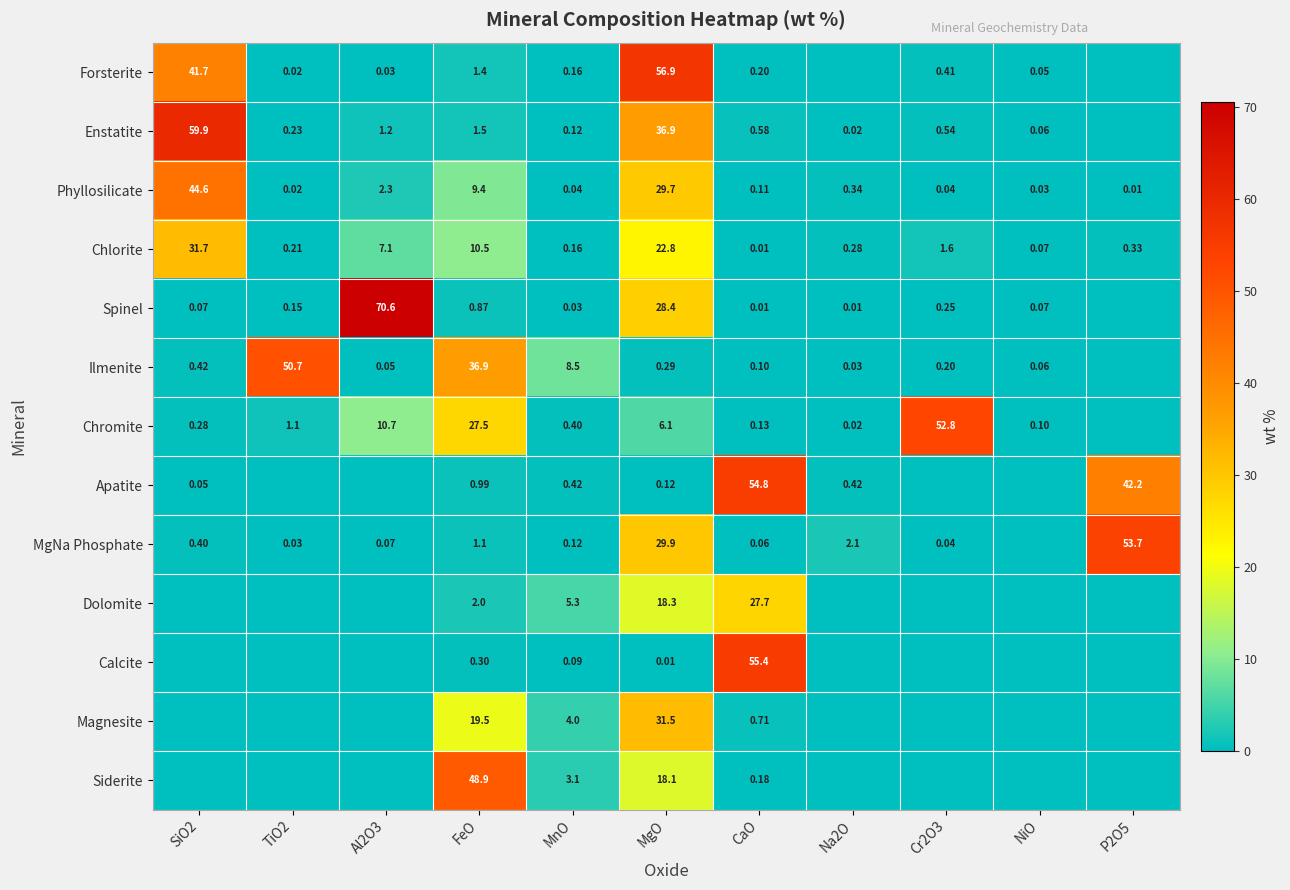

What is the total value across all series at NiO?

0.4